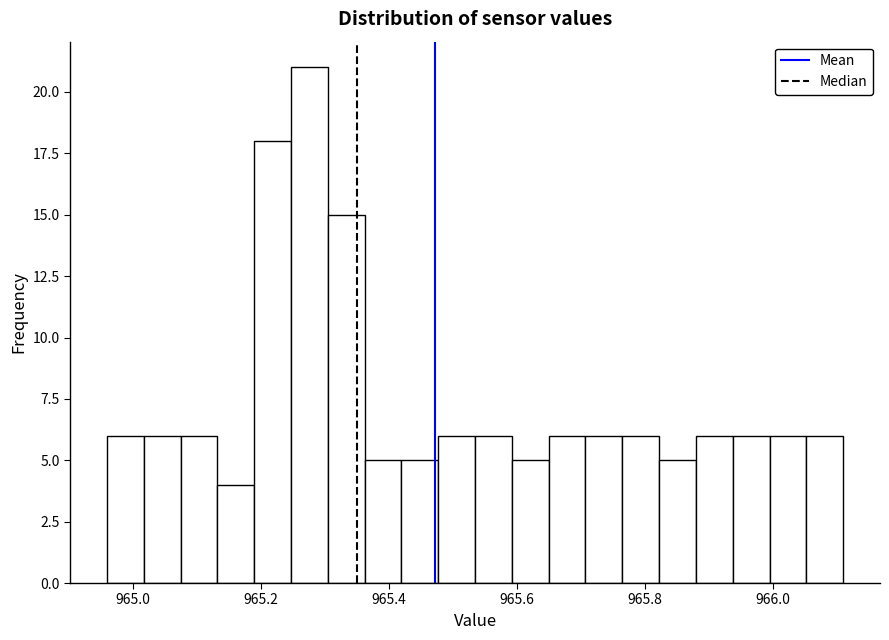

Read against the x-axis, roughly where is the centre of the tallest bar?

965.28